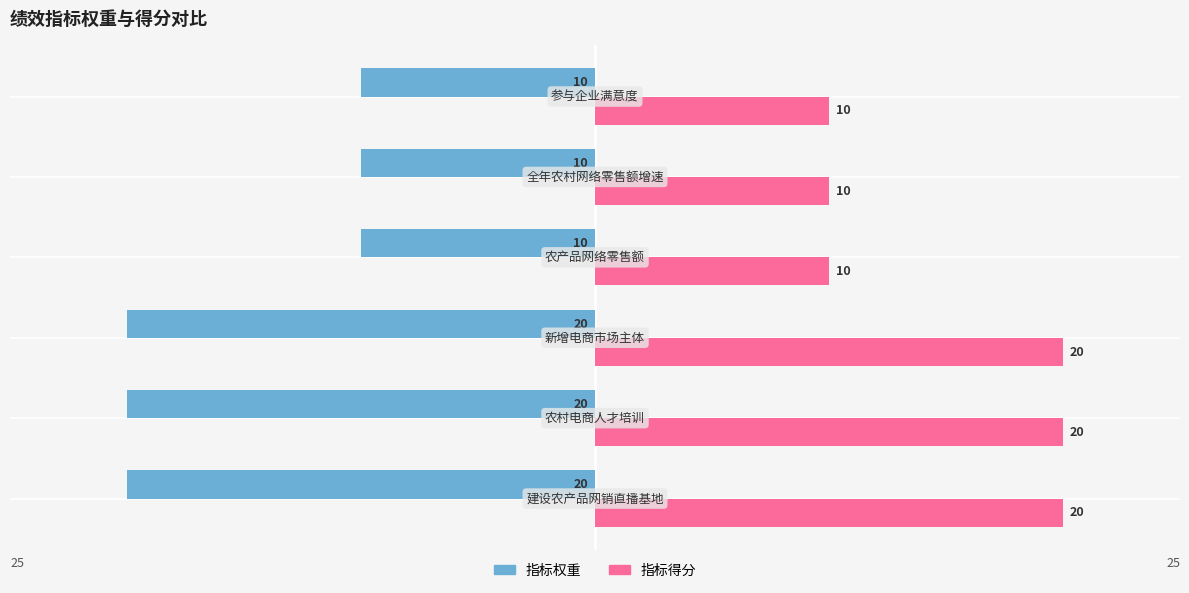

At how many categories does at least one series exceed -16?

6